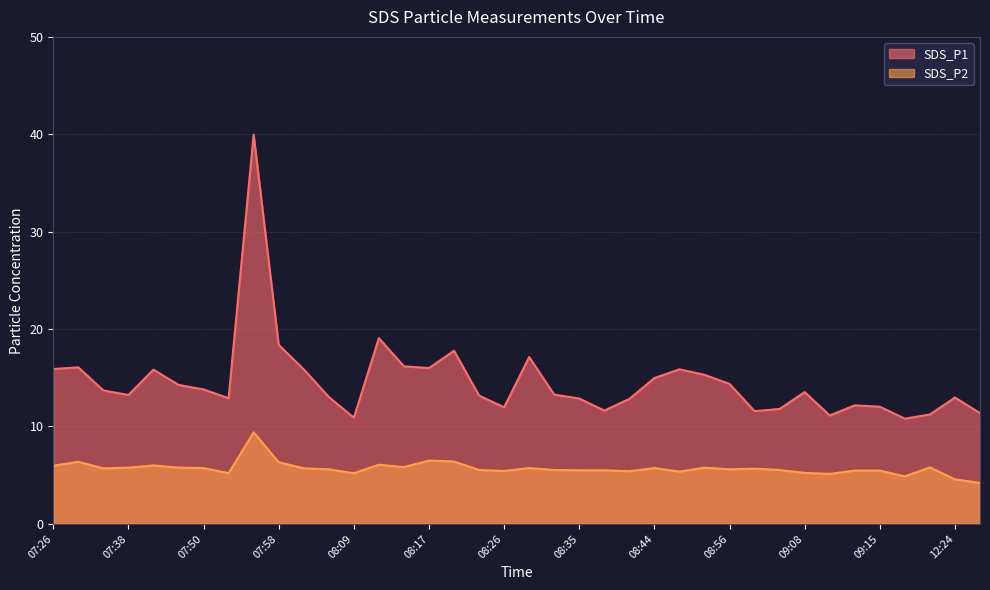

Count the number of data series in this chart.

2